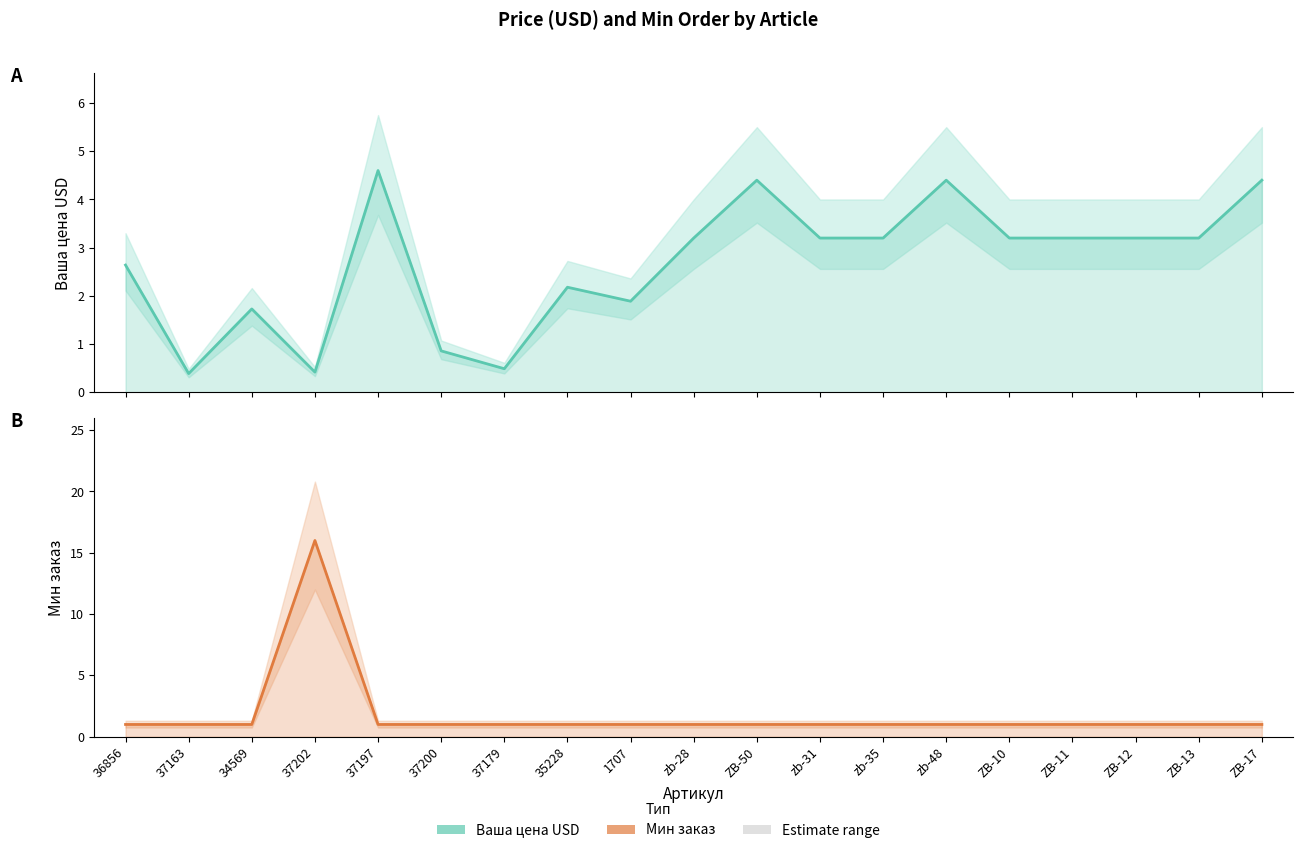

How many categories are shown in the chart?

19